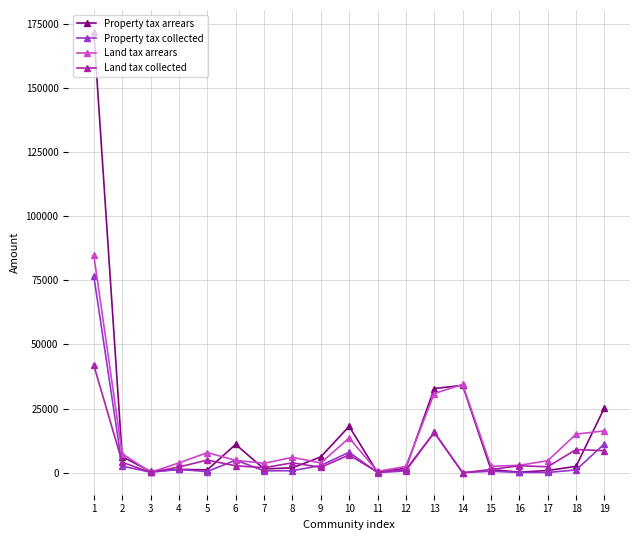

What is the average value of the Land tax collected series?

5874.6